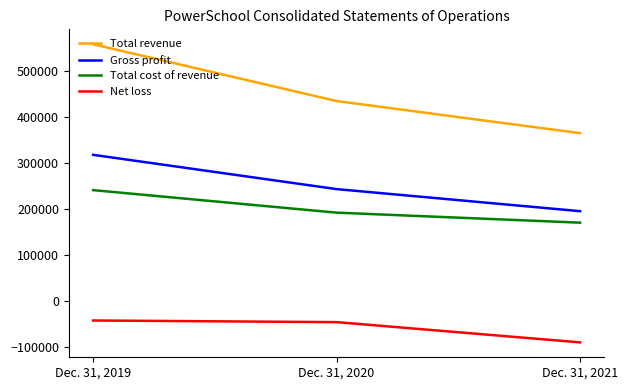

At which category is the sum across all series the highest?

Dec. 31, 2019